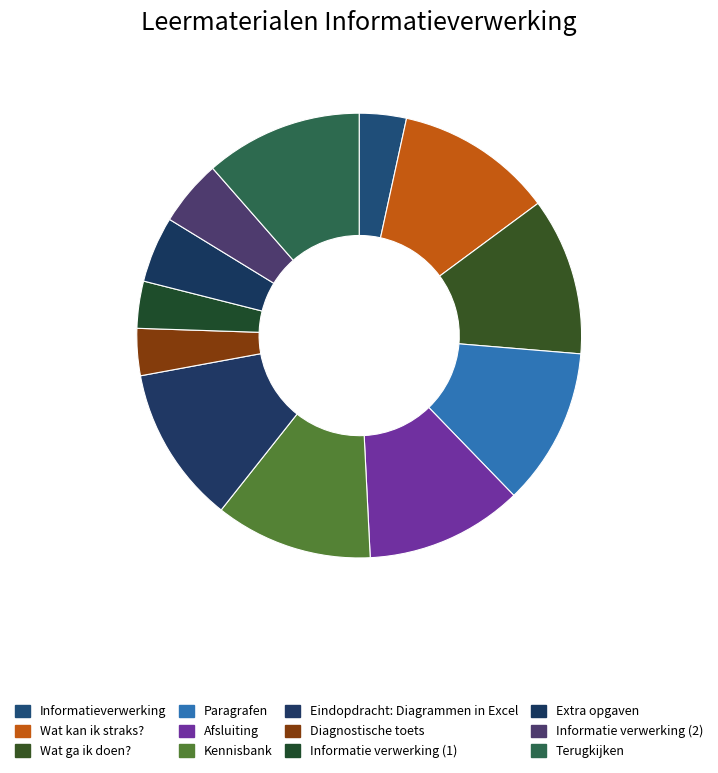

What percentage is the Eindopdracht: Diagrammen in Excel slice, to the nearest percent?

11%